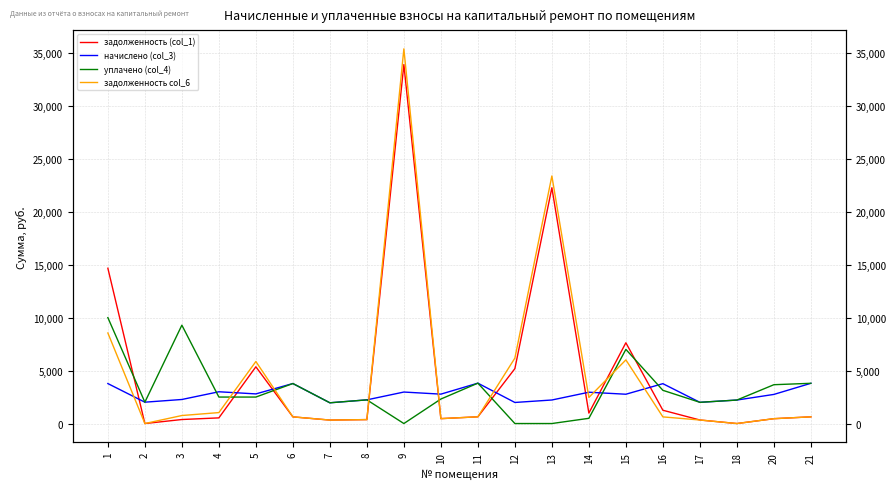

How many intersections are there between задолженность col_6 and начислено (col_3)?

9